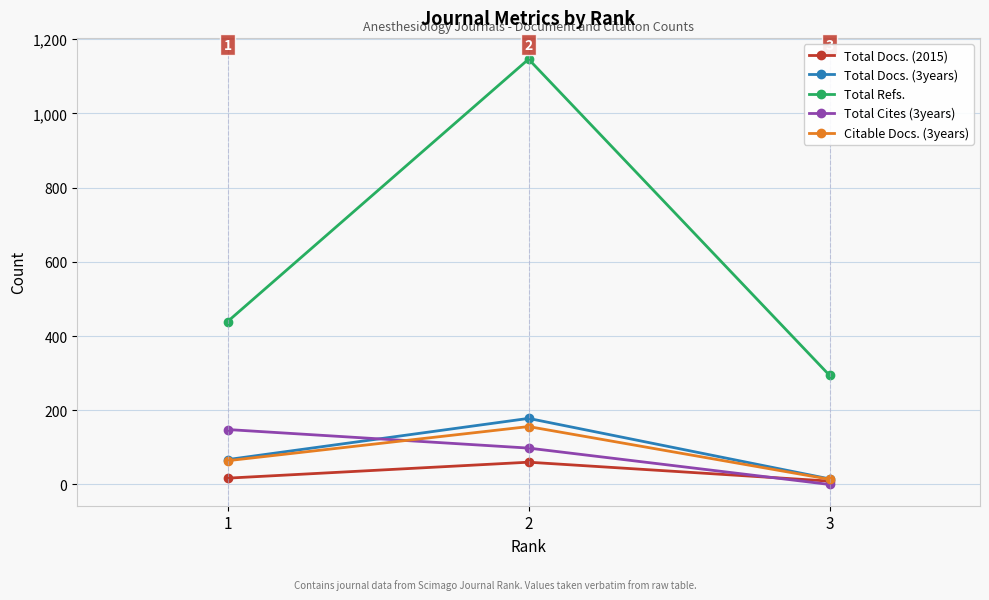

List the labels in order of Total Refs. value, smallest first.

3, 1, 2